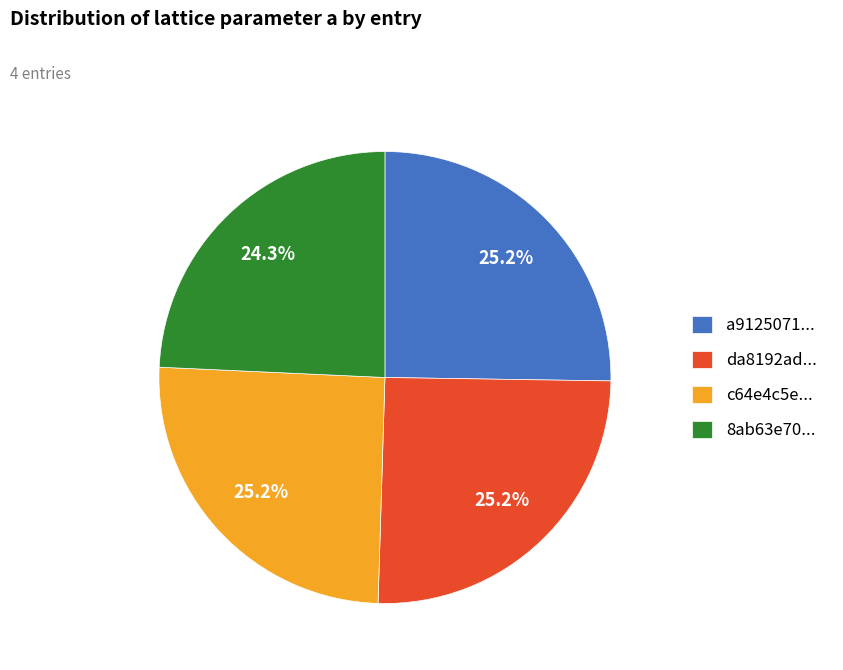

Is there any slice that represents more than half of the pie?

No